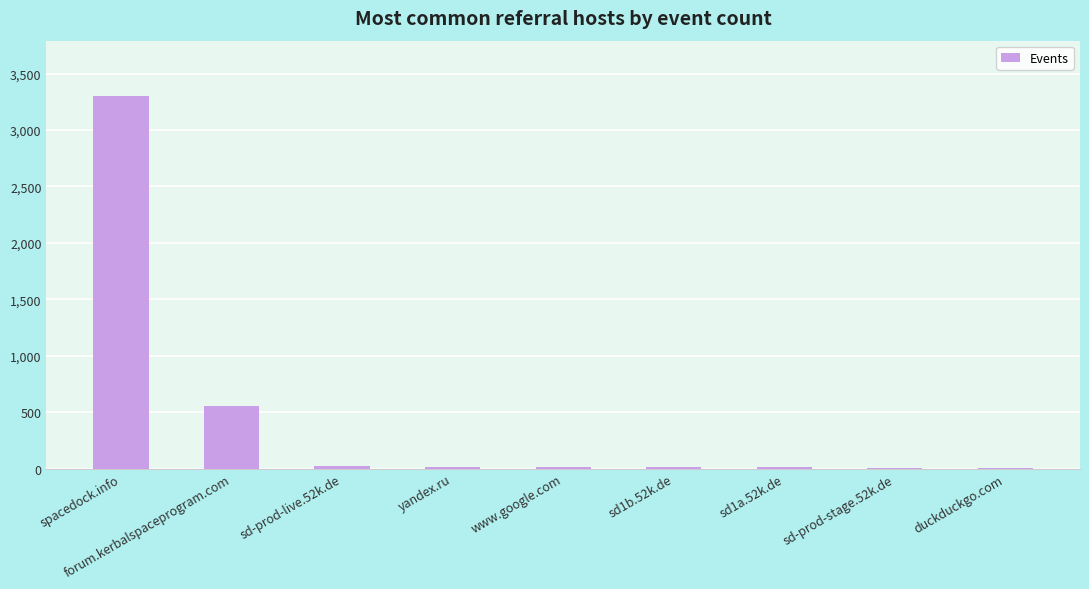

Between spacedock.info and sd1b.52k.de, which is larger?

spacedock.info